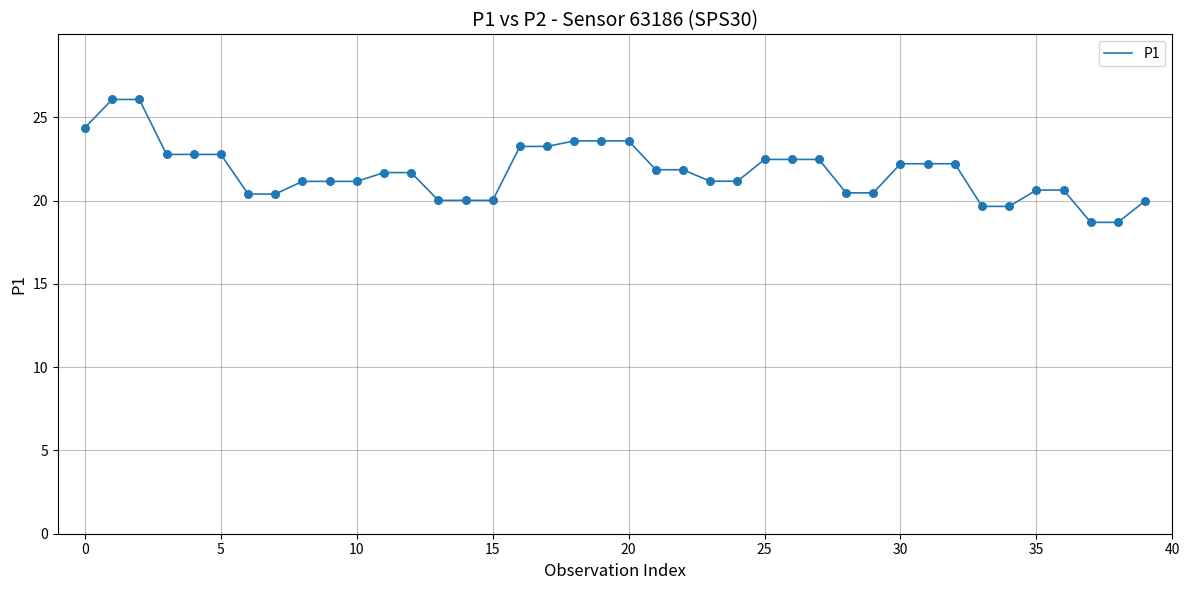

What is the difference between the maximum and minimum values?

7.4